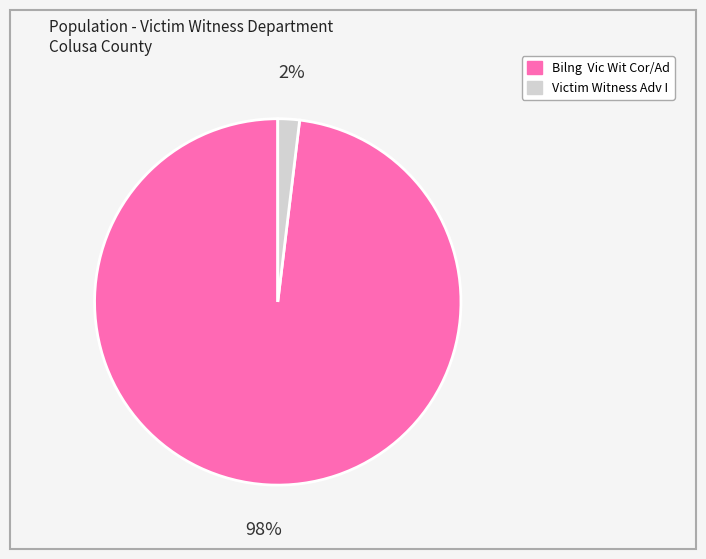

How many segments does this pie chart have?

2